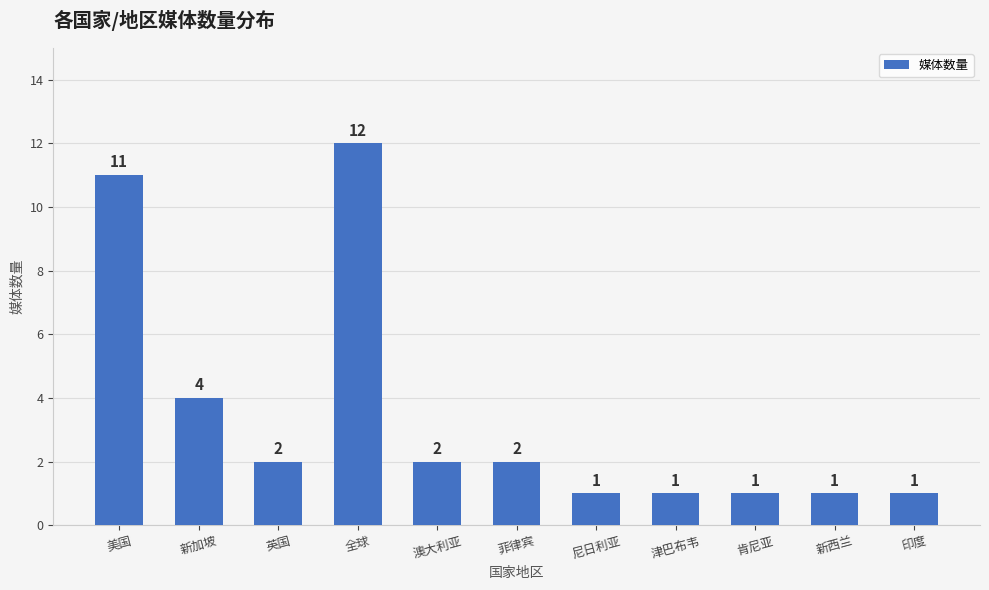

What is the value of the 7th bar from the left?

1